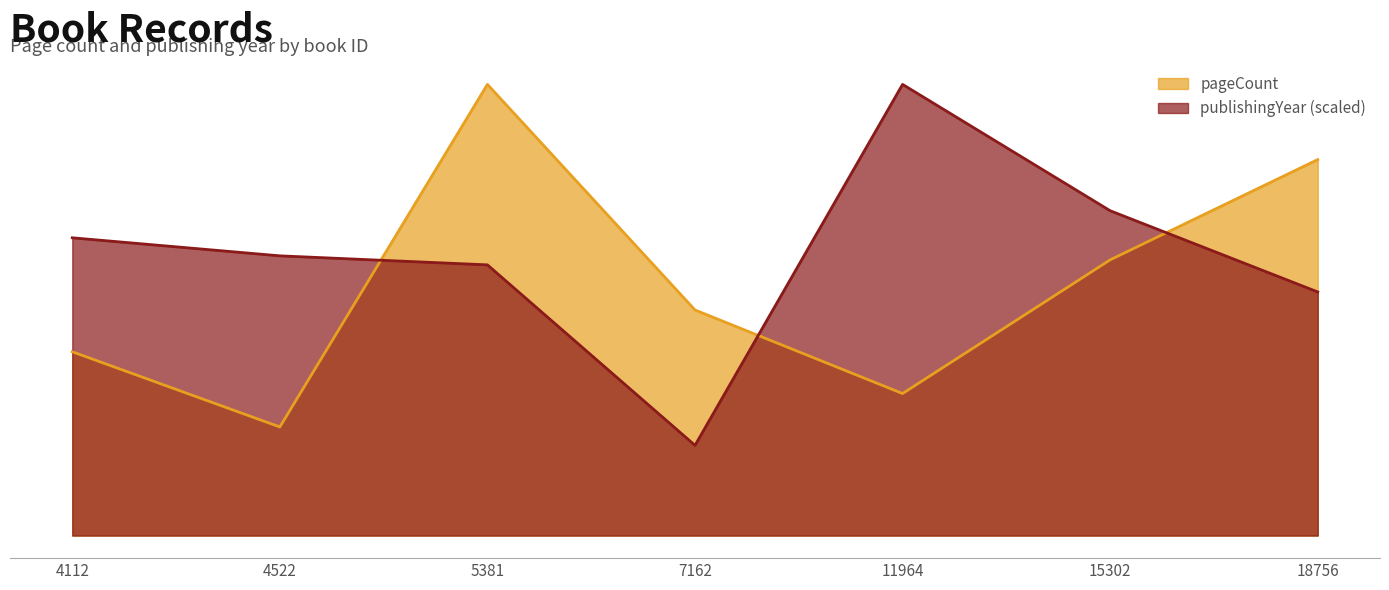

Does the chart display data point markers on the line(s)?

No